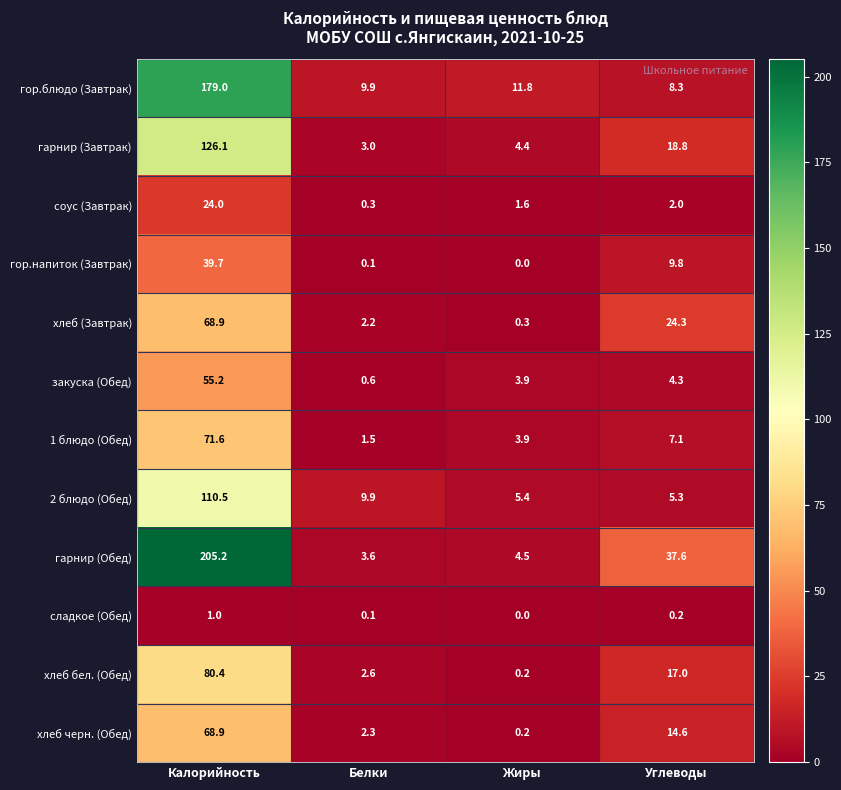

At which category is the sum across all series the highest?

Калорийность